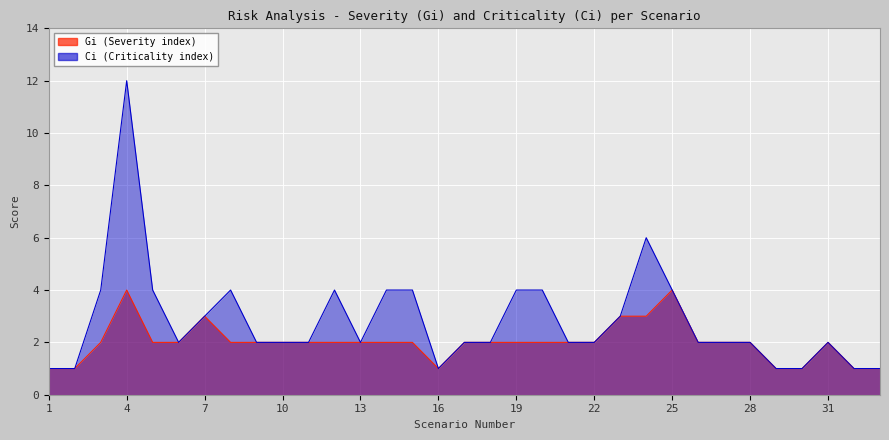

True or false: Gi has more than 2 interior local peaks.

True